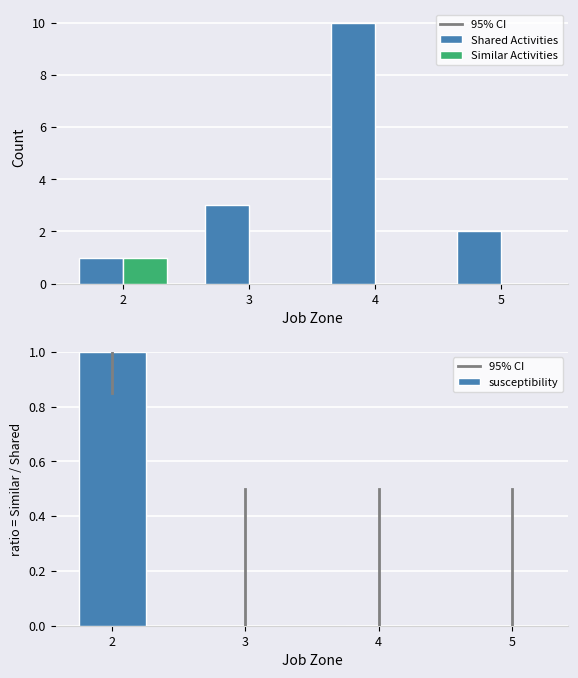

Rank the series at 2 from highest to lowest value.

Shared Activities, Similar Activities, susceptibility